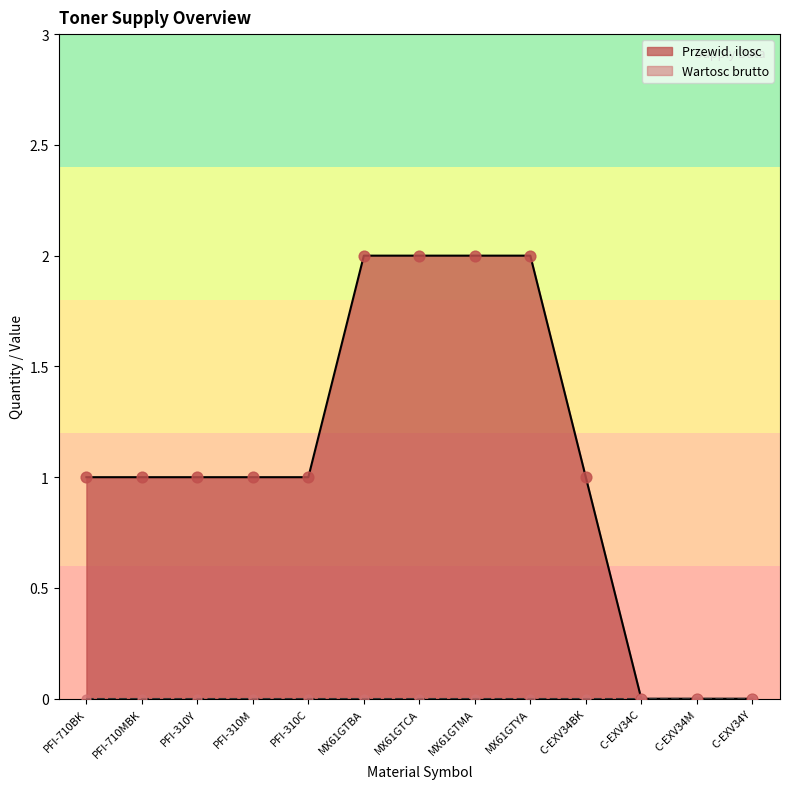

What is the change in value from PFI-310Y to MX61GTYA?

+1